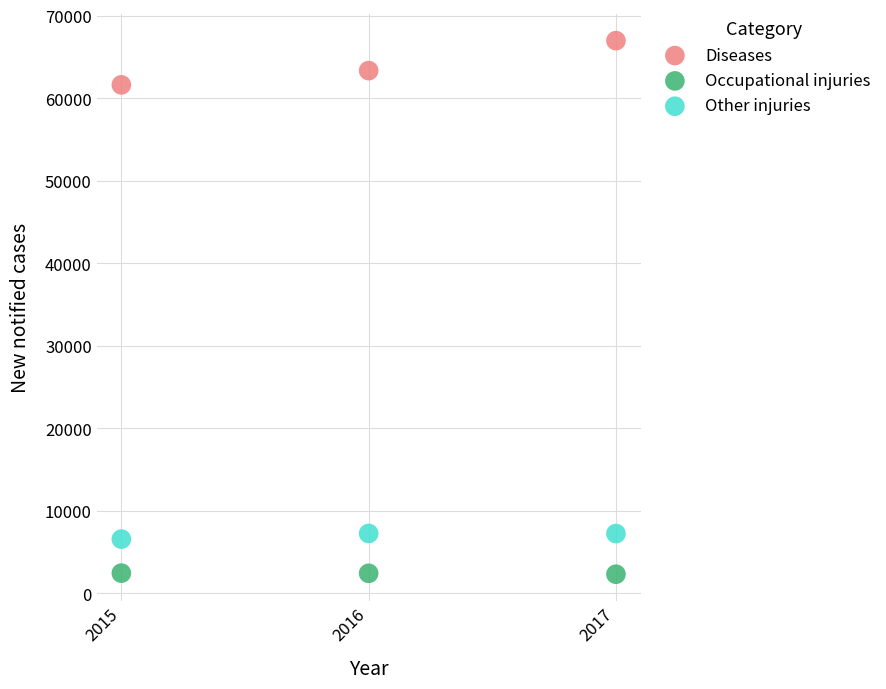

Which series reaches the maximum Y coordinate?

Diseases